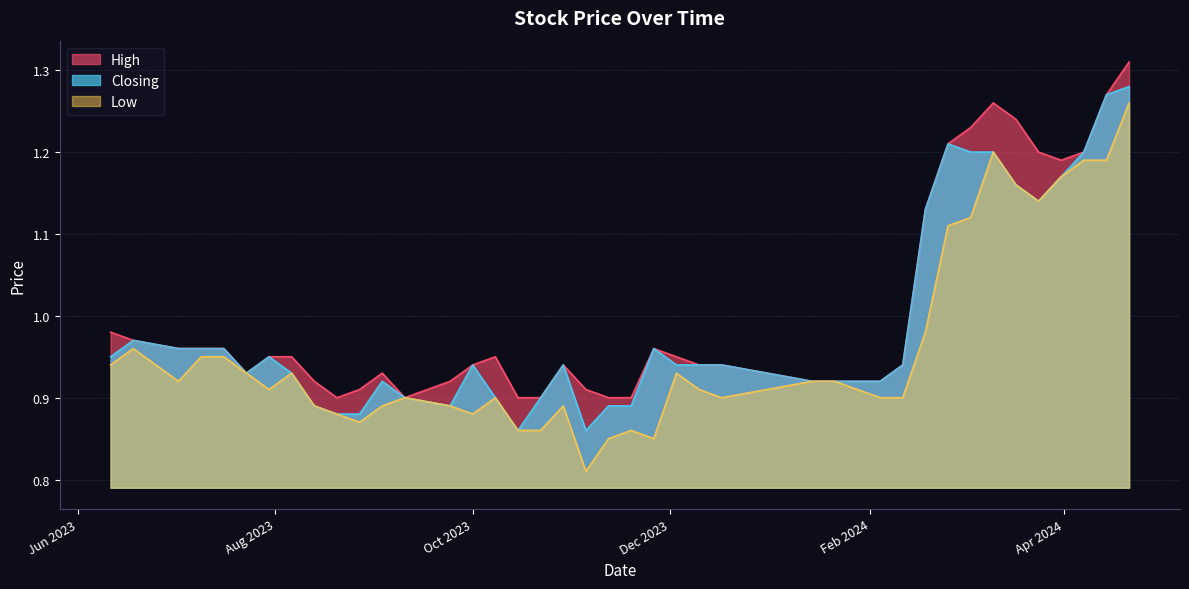

What is the sum of the Closing values at 21/04/2024 and 10/09/2023?

2.2